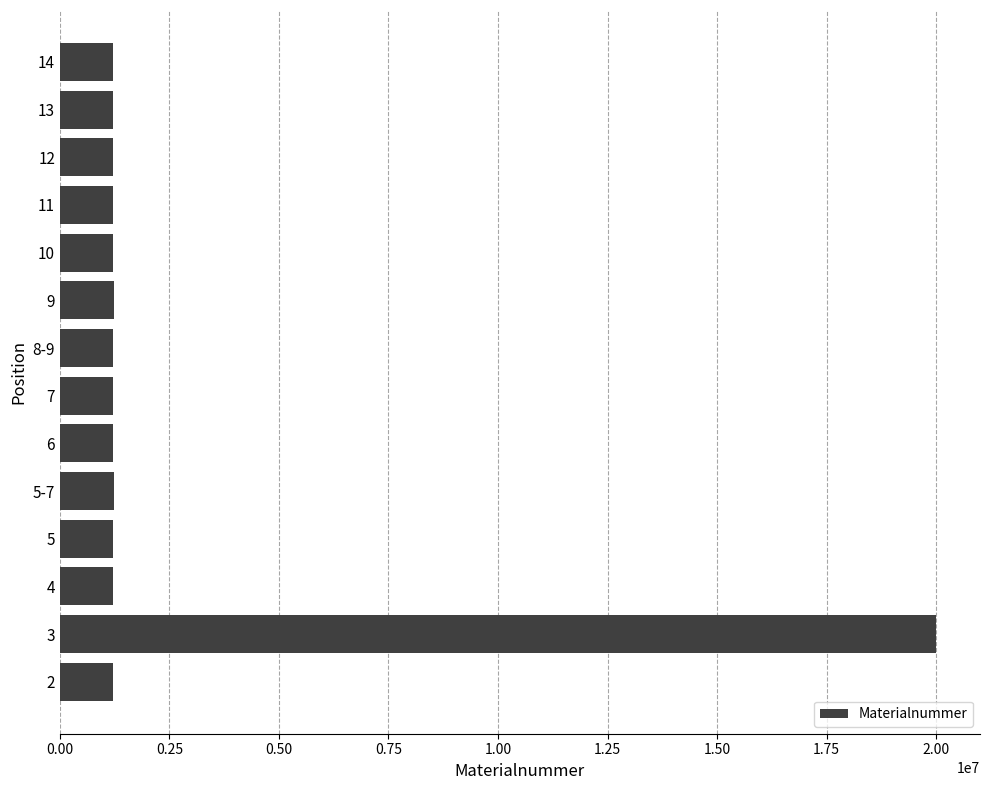

What is the sum of all values?

35881471